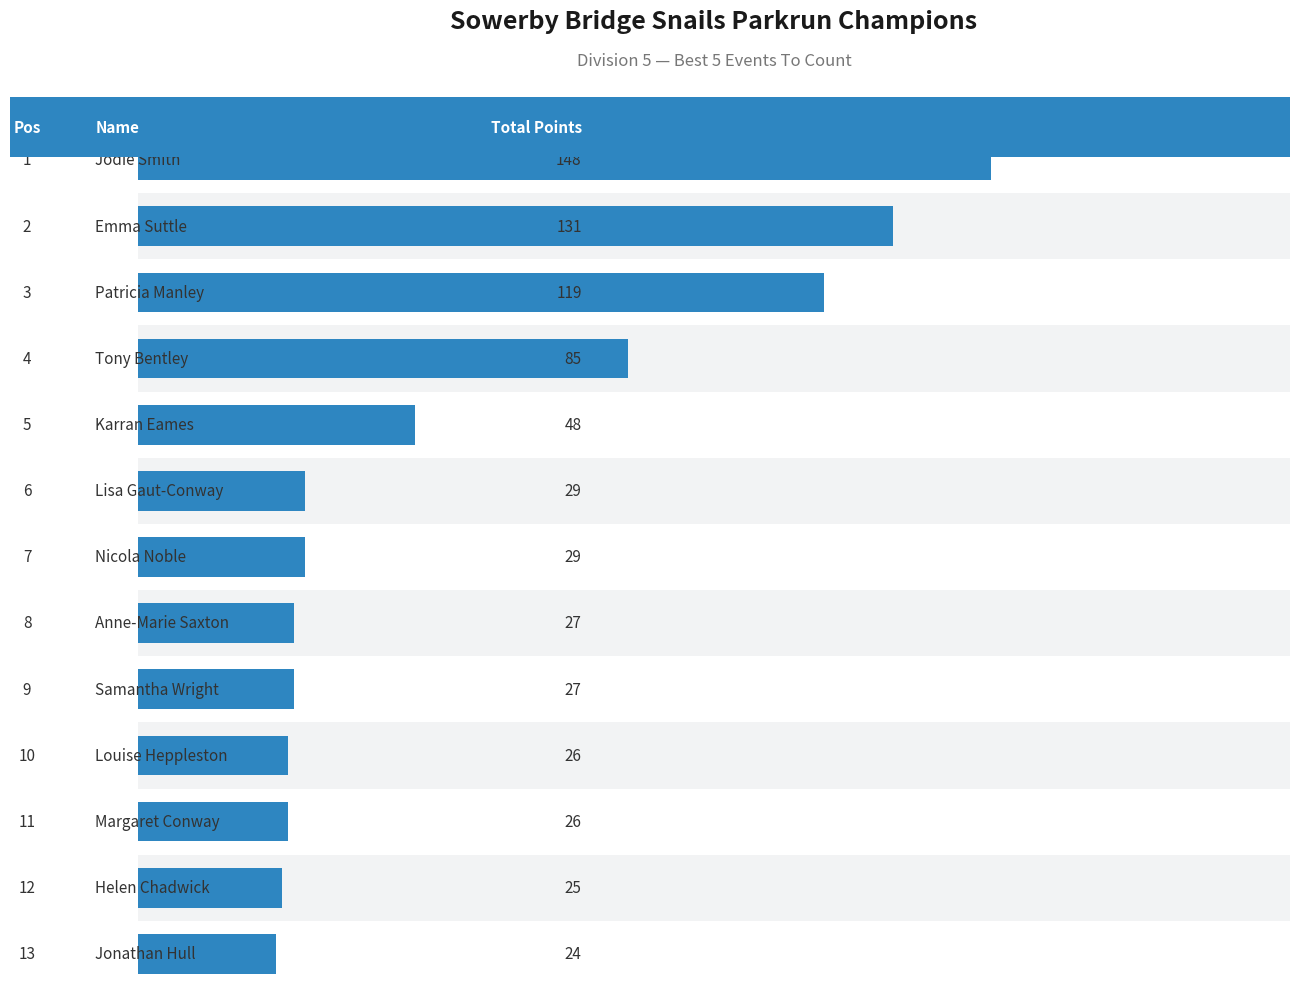

What is the difference between the maximum and minimum values?

124